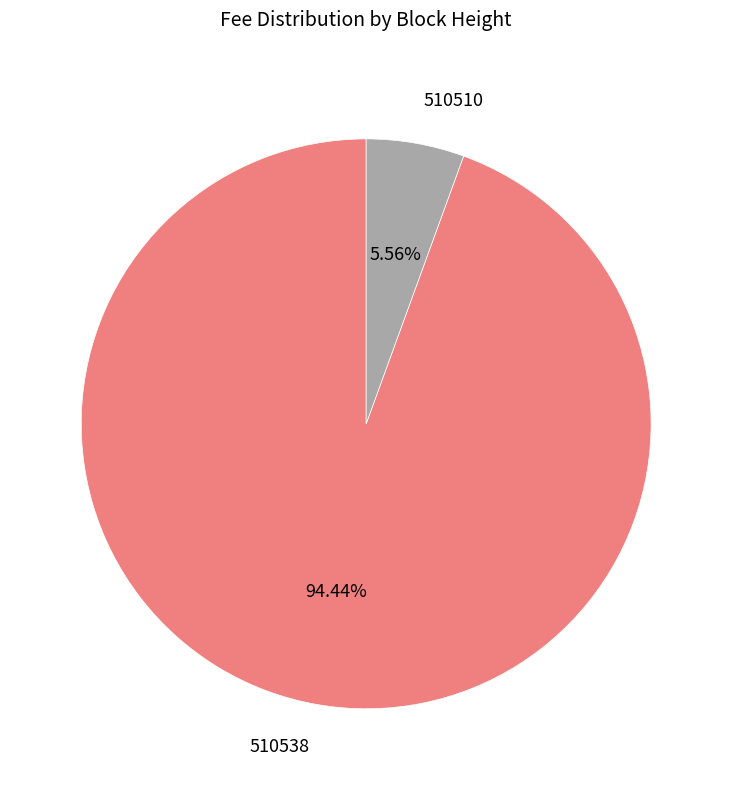

The 510510 slice represents 1% of the pie. True or false?

False